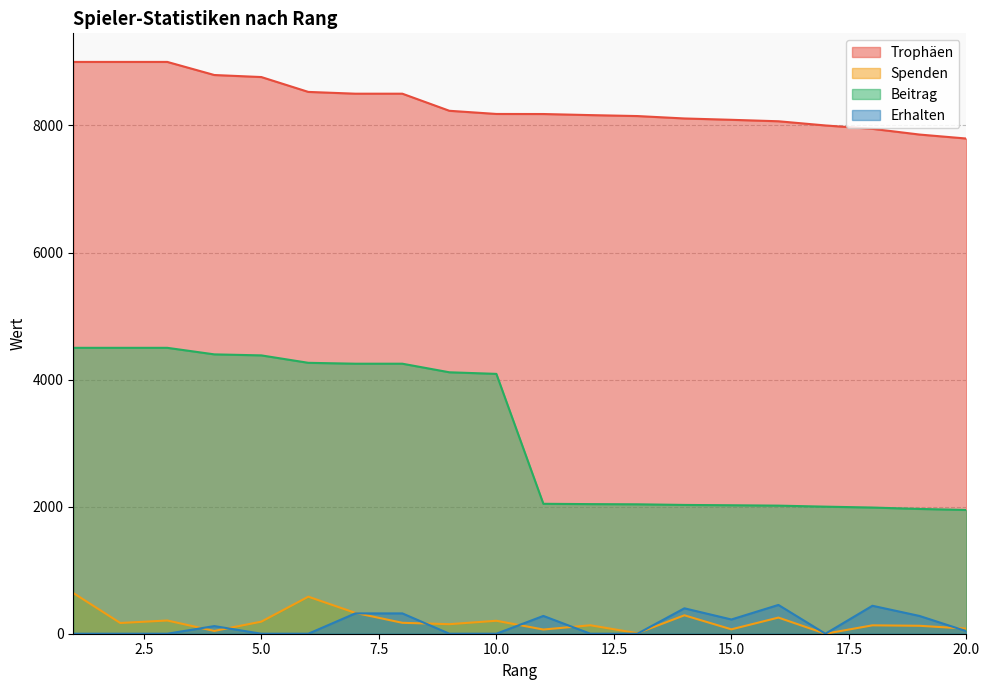

List the series in order of their peak value, highest first.

Trophäen, Beitrag, Spenden, Erhalten